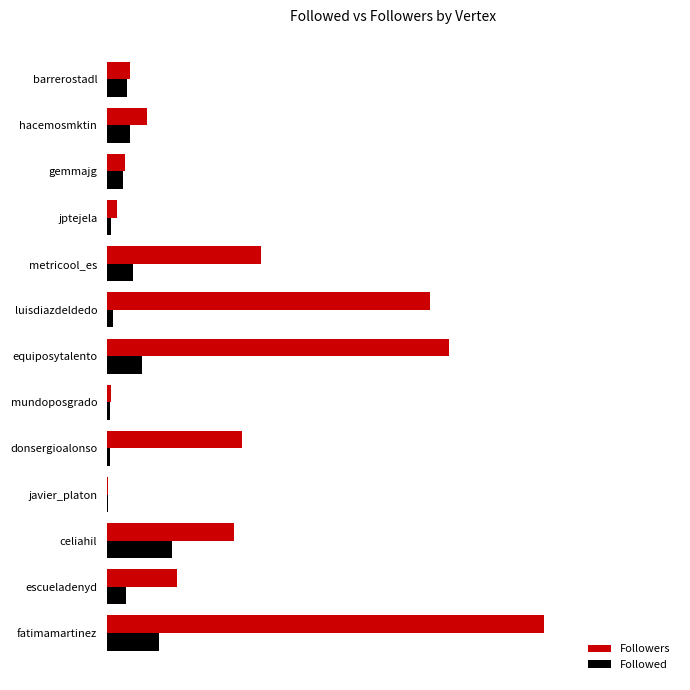

What are all the series names shown in the legend?

Followers, Followed